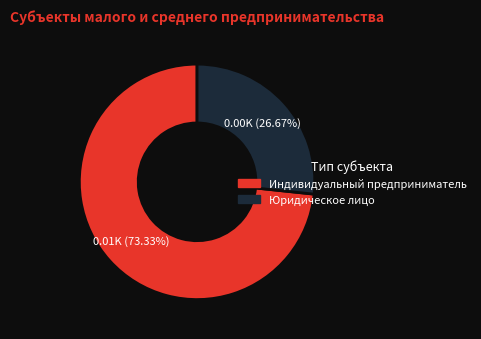

How many segments does this pie chart have?

2